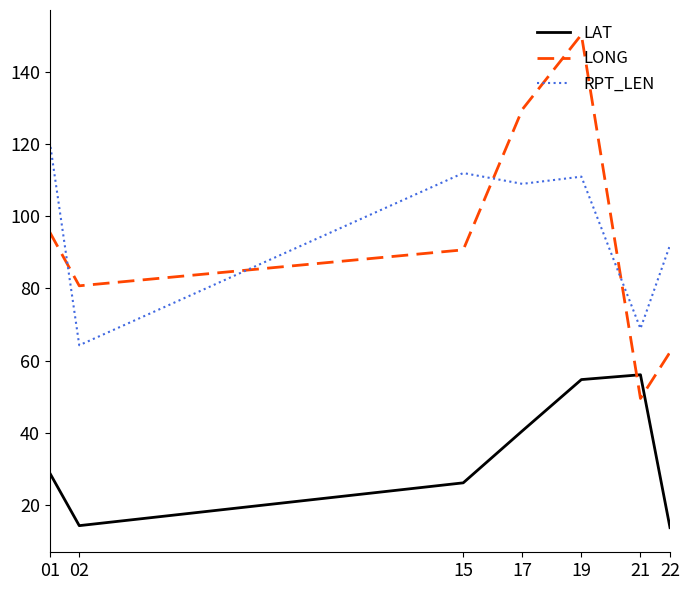

How many values in the LONG series are below 90?

3